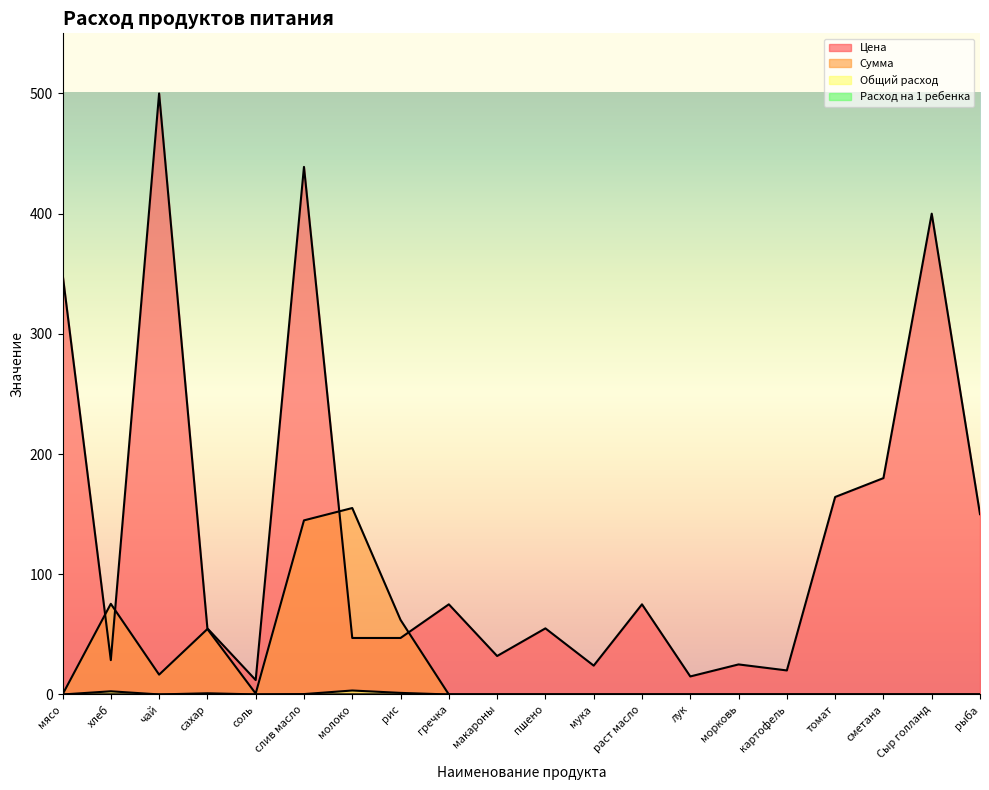

Which series has the largest range (max minus min)?

Цена